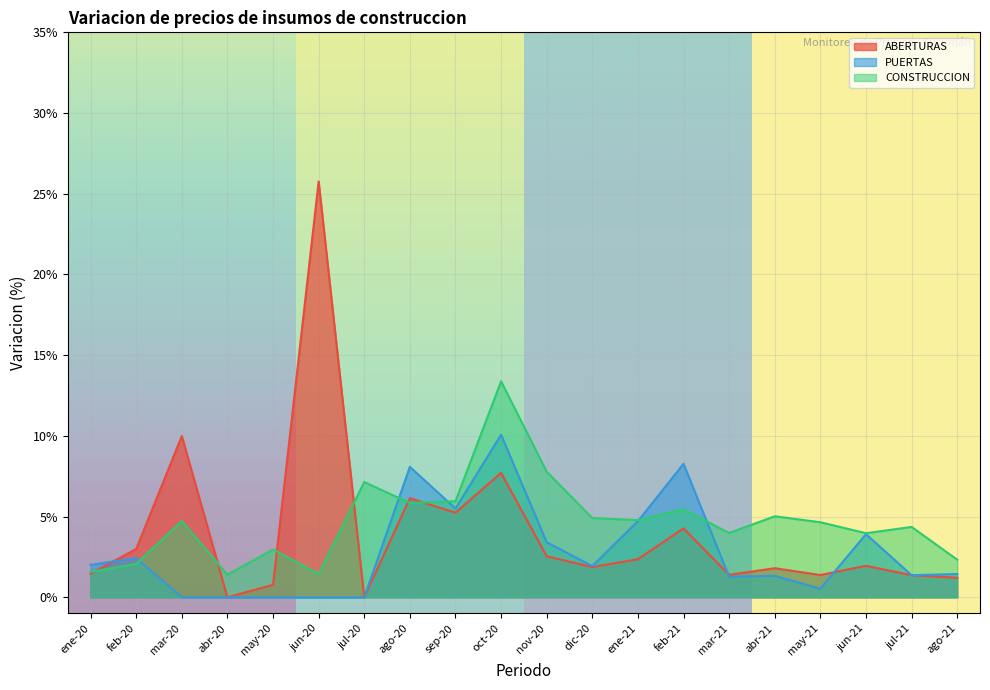

True or false: ABERTURAS has more than 0 points higher than both neighbors.

True